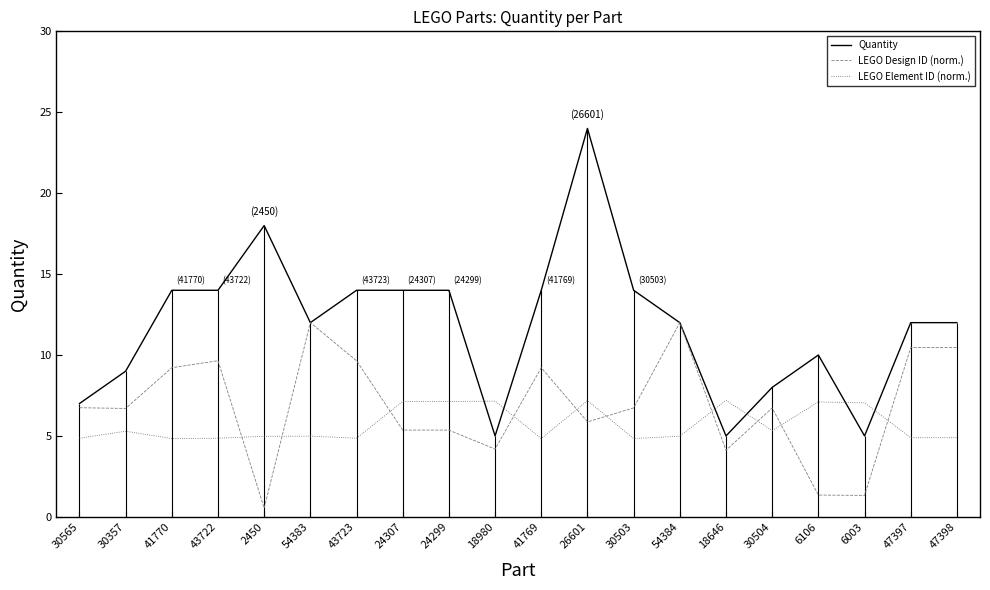

Which has a higher value, 2450 or 6106?

2450